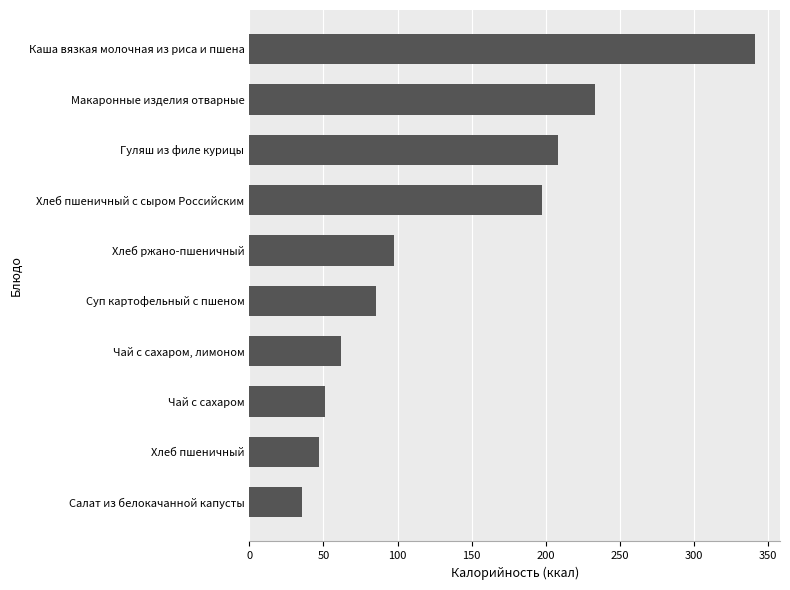

Reading top to bottom, extract all data points from this chart.

341.0	233.4	208.0	197.2	97.4	85.8	62.0	50.9	47.2	35.8